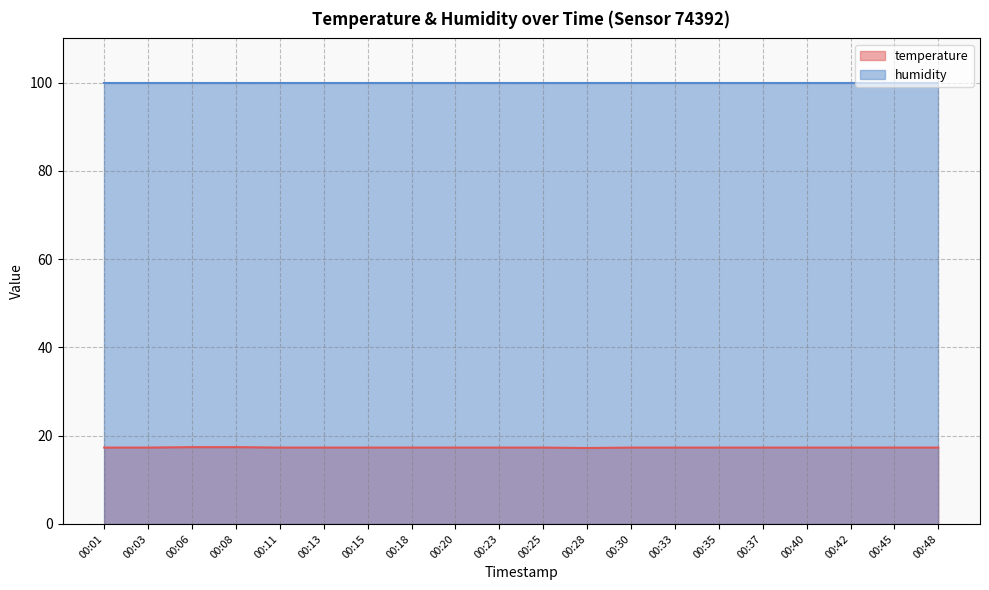

Which has a higher value, 00:18 or 00:33?

00:18